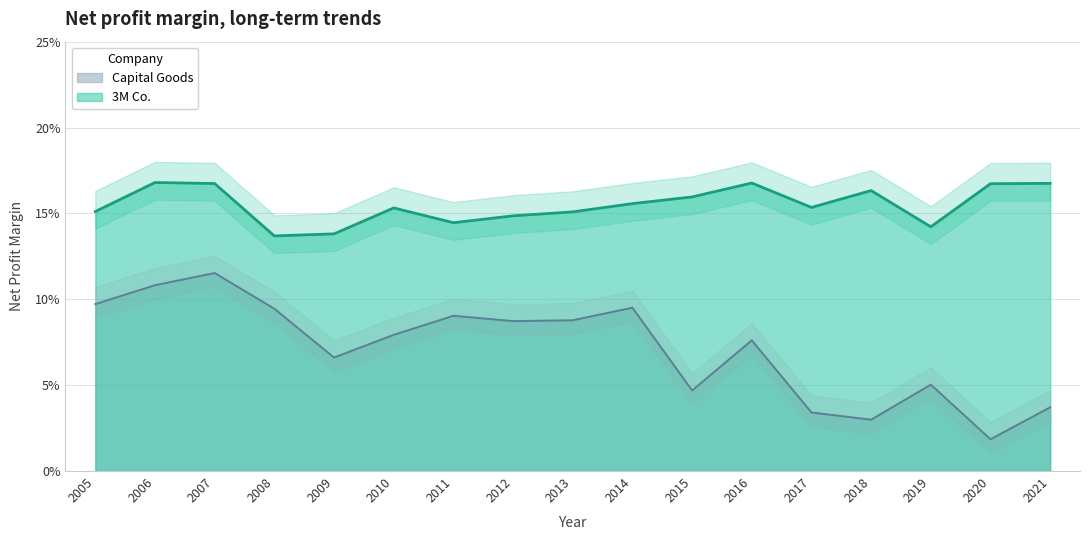

Does the chart have visible grid lines?

Yes